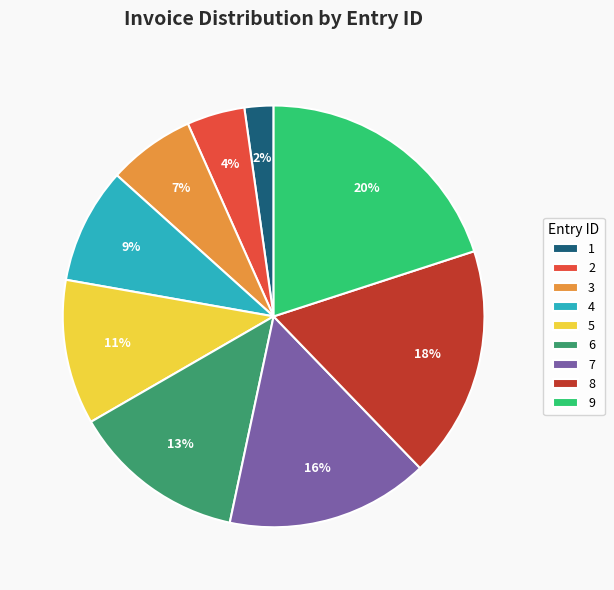

How many slices are in this pie chart?

9